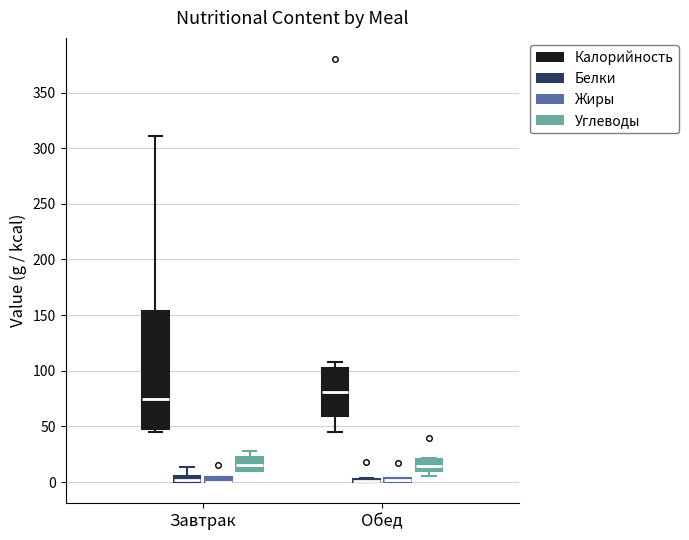

Comparing the boxes themselves (not the whiskers), which one is the tallest?

Завтрак (Калорийность)